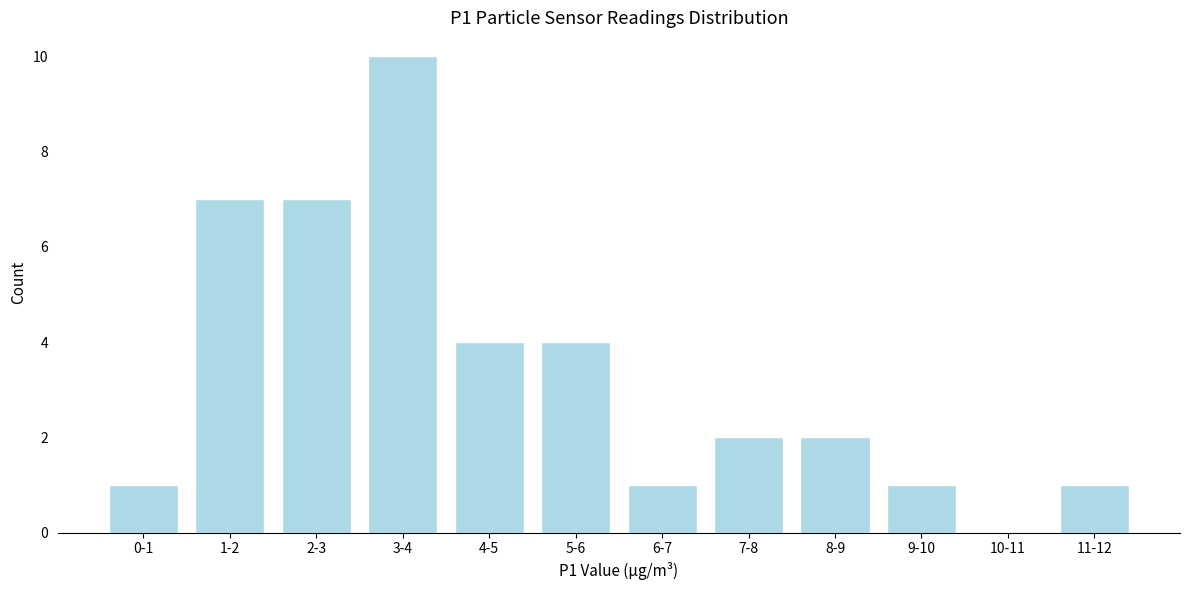

Reading left to right, extract all data points from this chart.

0-1=1	1-2=7	2-3=7	3-4=10	4-5=4	5-6=4	6-7=1	7-8=2	8-9=2	9-10=1	10-11=0	11-12=1